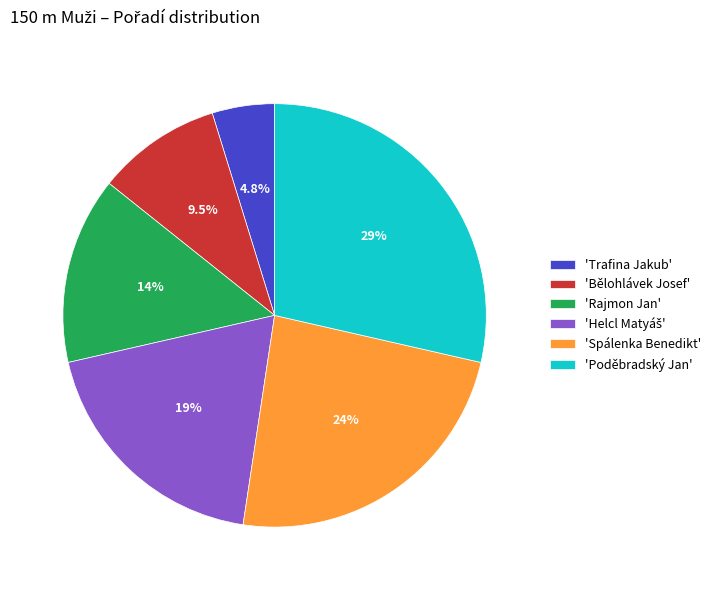

Which has a higher value, 'Poděbradský Jan' or 'Bělohlávek Josef'?

'Poděbradský Jan'